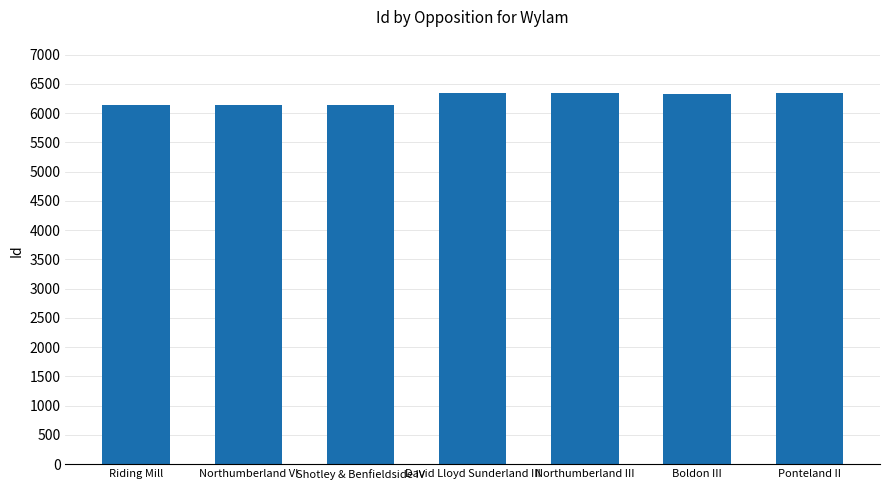

Approximately how many times larger is the value at Ponteland II compared to Riding Mill?

1.0